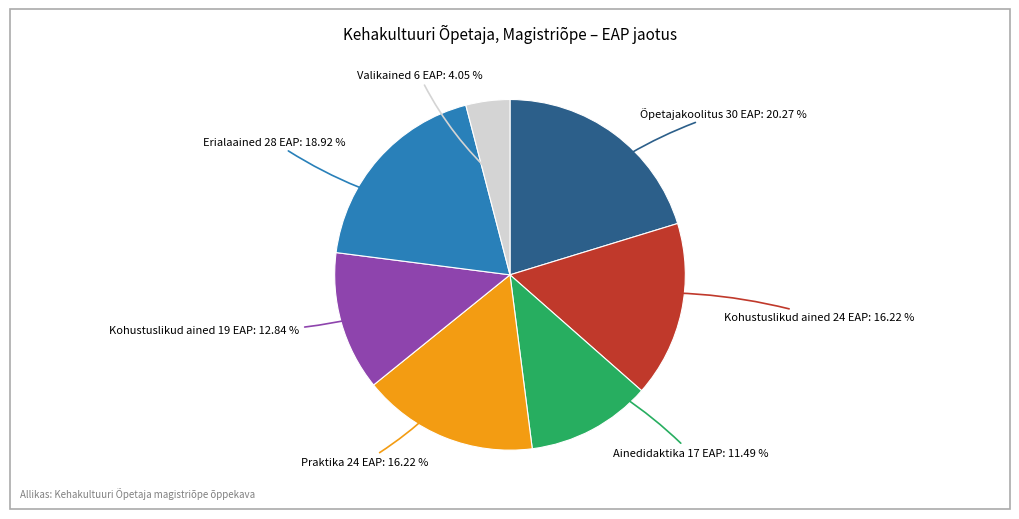

Which has a higher value, Õpetajakoolitus 30 EAP or Ainedidaktika 17 EAP?

Õpetajakoolitus 30 EAP